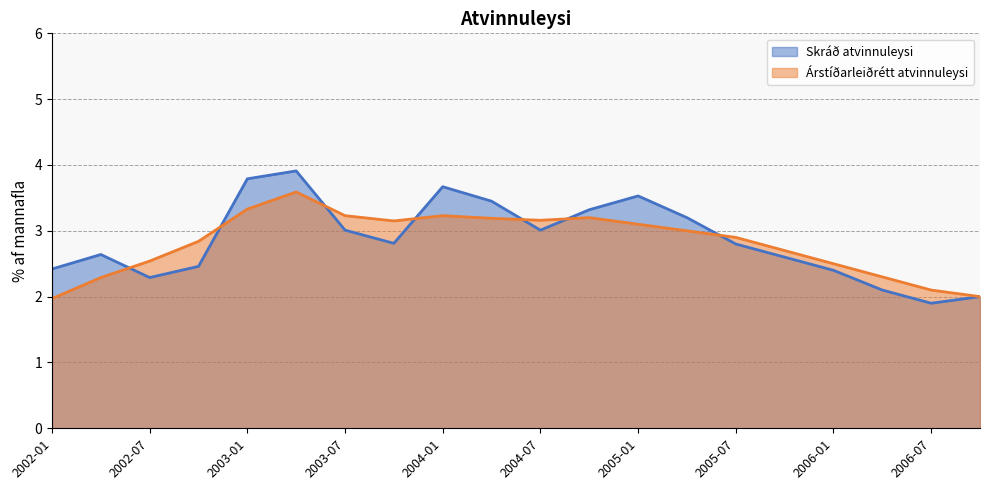

Where is the first local minimum for Árstíðarleiðrétt atvinnuleysi?

2003-10